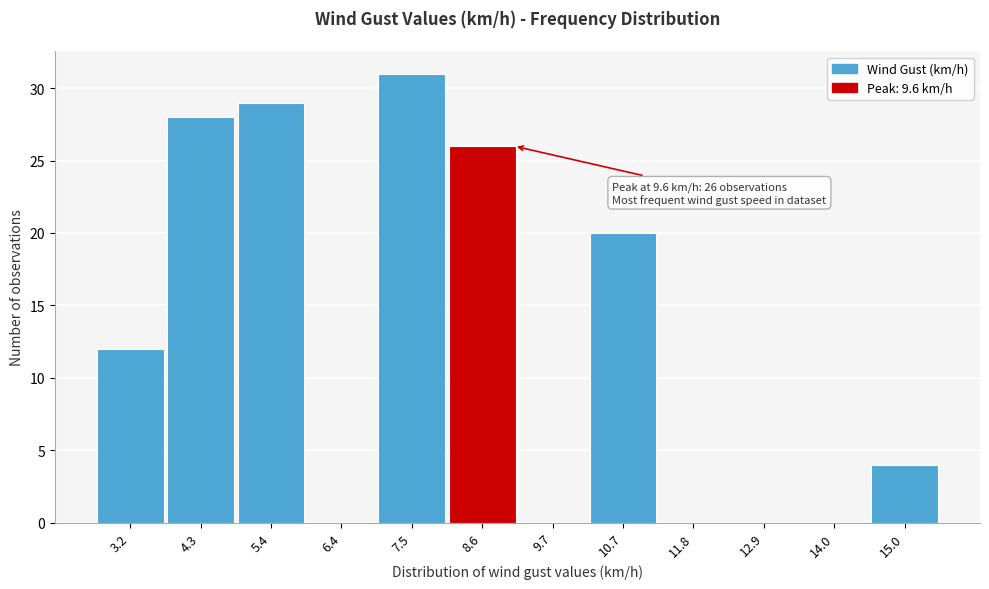

What is the maximum value shown in the chart?

31